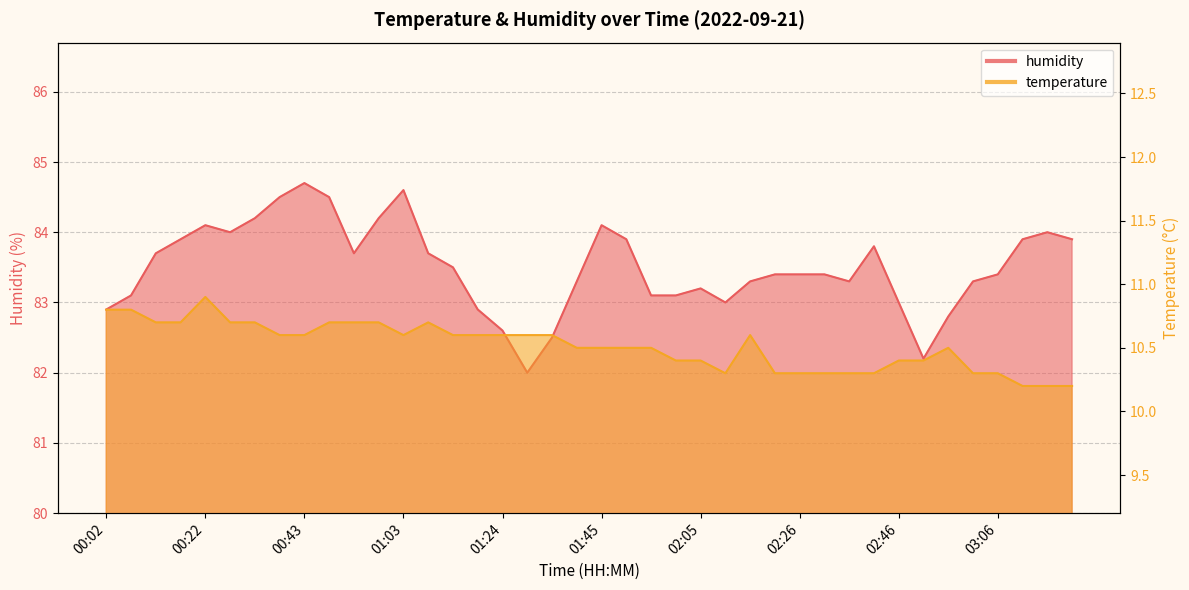

Rank the series by their maximum value, from highest to lowest.

humidity, temperature